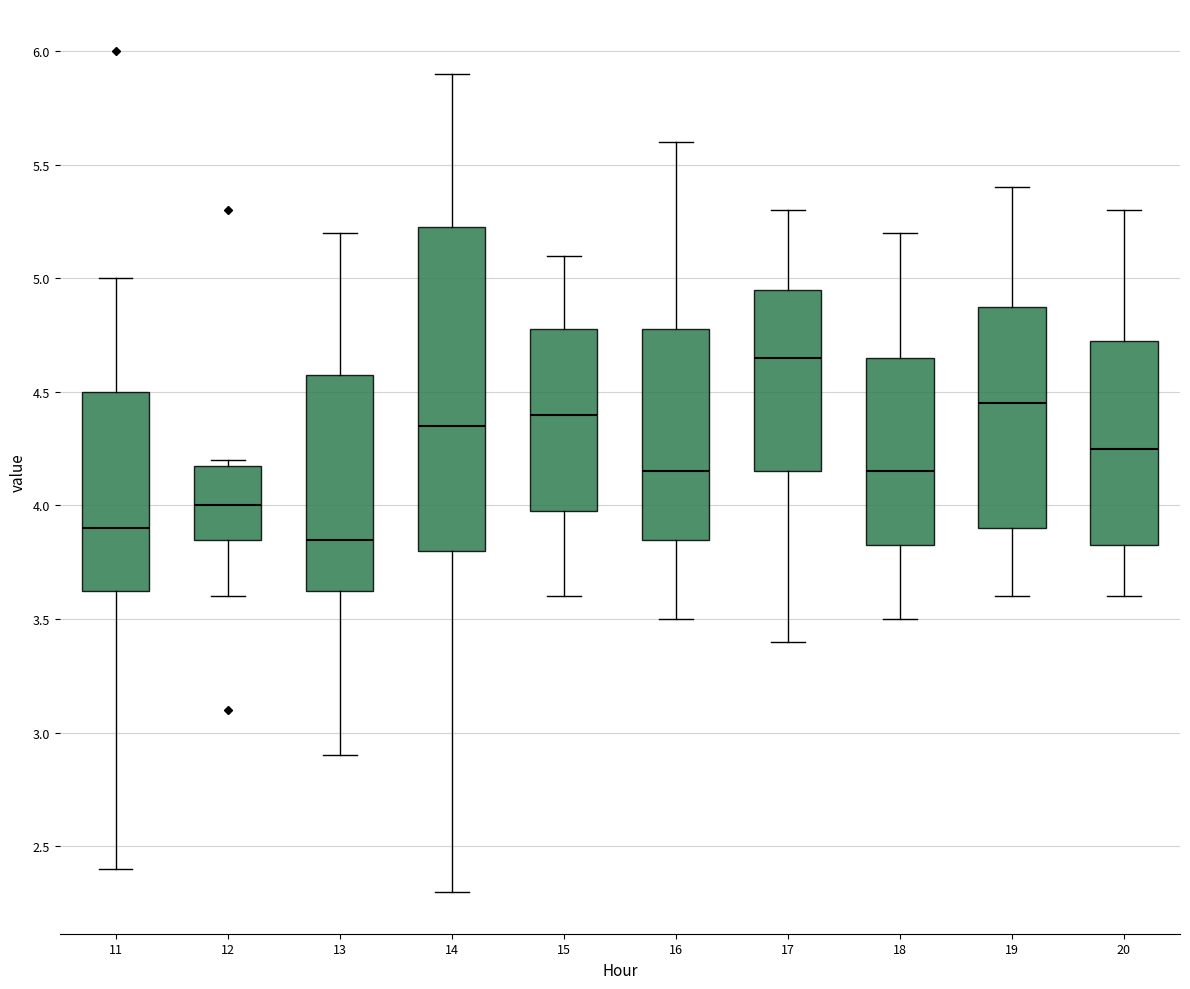

Reading left to right, transcribe this box plot: for each box, give where its median line is, the range the box spans, and where its two whiskers end, as read against the y-axis. The values are not printed on the chart, so give them approximately, as read against the axis.

11: median 3.90, box 3.65 to 4.50, whiskers 2.40 to 5.00
12: median 4.00, box 3.85 to 4.20, whiskers 3.60 to 4.20 (just above the box's upper edge)
13: median 3.85, box 3.65 to 4.60, whiskers 2.90 to 5.20
14: median 4.35, box 3.80 to 5.25, whiskers 2.30 to 5.90
15: median 4.40, box 4.00 to 4.80, whiskers 3.60 to 5.10
16: median 4.15, box 3.85 to 4.80, whiskers 3.50 to 5.60
17: median 4.65, box 4.15 to 4.95, whiskers 3.40 to 5.30
18: median 4.15, box 3.85 to 4.65, whiskers 3.50 to 5.20
19: median 4.45, box 3.90 to 4.90, whiskers 3.60 to 5.40
20: median 4.25, box 3.85 to 4.75, whiskers 3.60 to 5.30